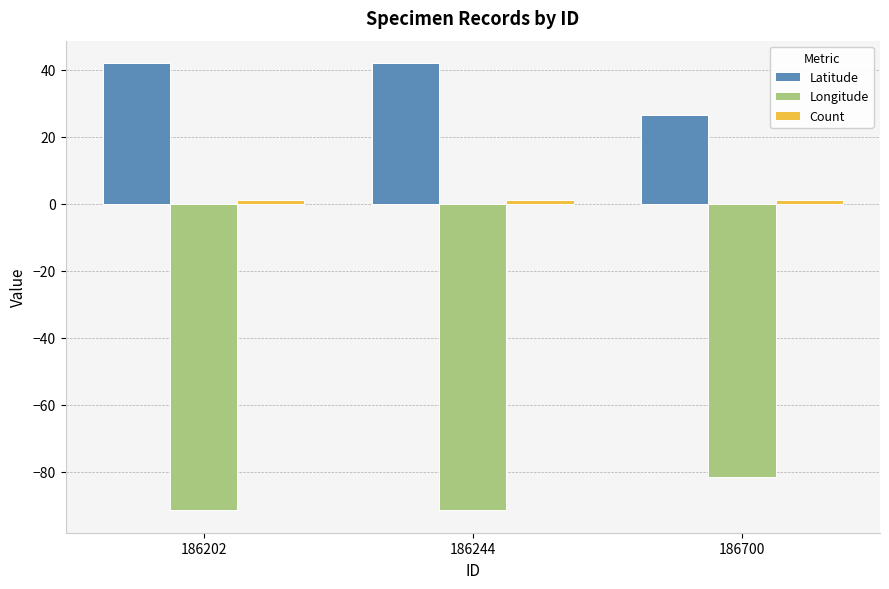

The value of Latitude at 186202 is 42.0. True or false?

True